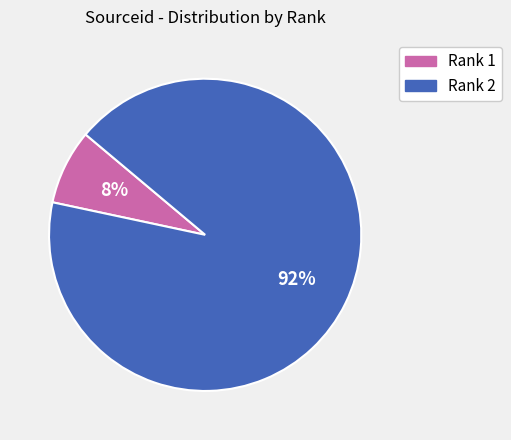

To the nearest percent, what is the difference between the Rank 1 and Rank 2 slice percentages?

84%